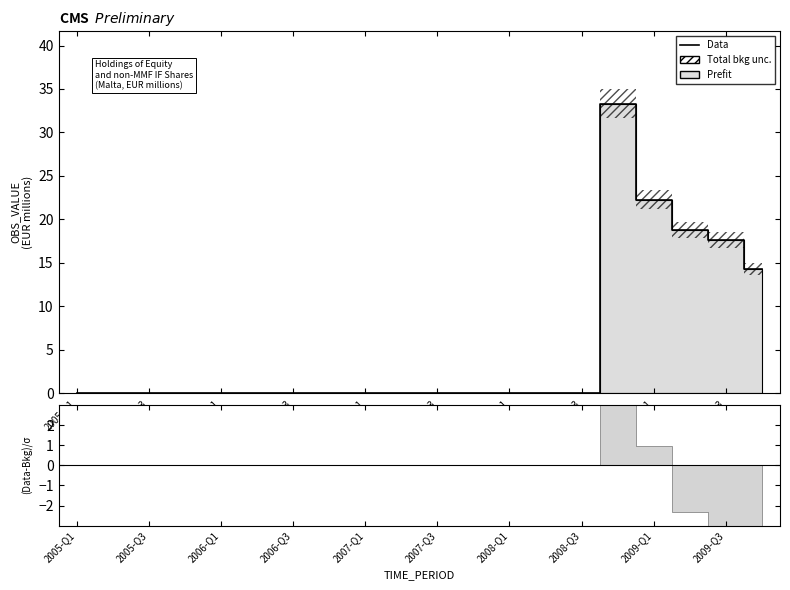

What is the label of the 2nd point from the left?

2005-Q3